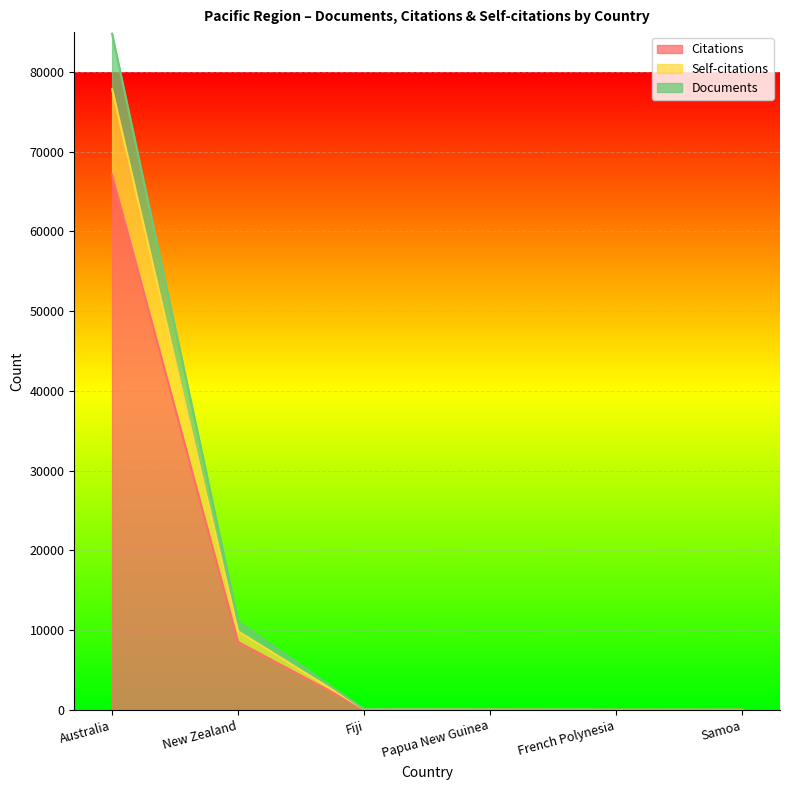

Reading right to left, transcribe all the data shown in this chart.

Citations: 3	0	24	62	8506	67145
Self-citations: 4	0	24	66	9842	77844
Documents: 5	1	28	70	11074	84799